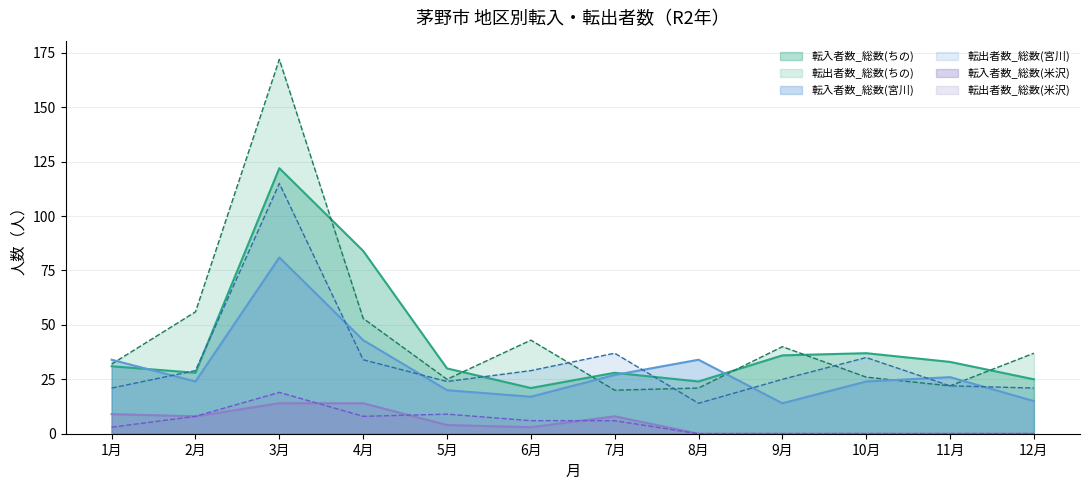

True or false: 転入者数_総数(米沢) has more than 2 points higher than both neighbors.

False